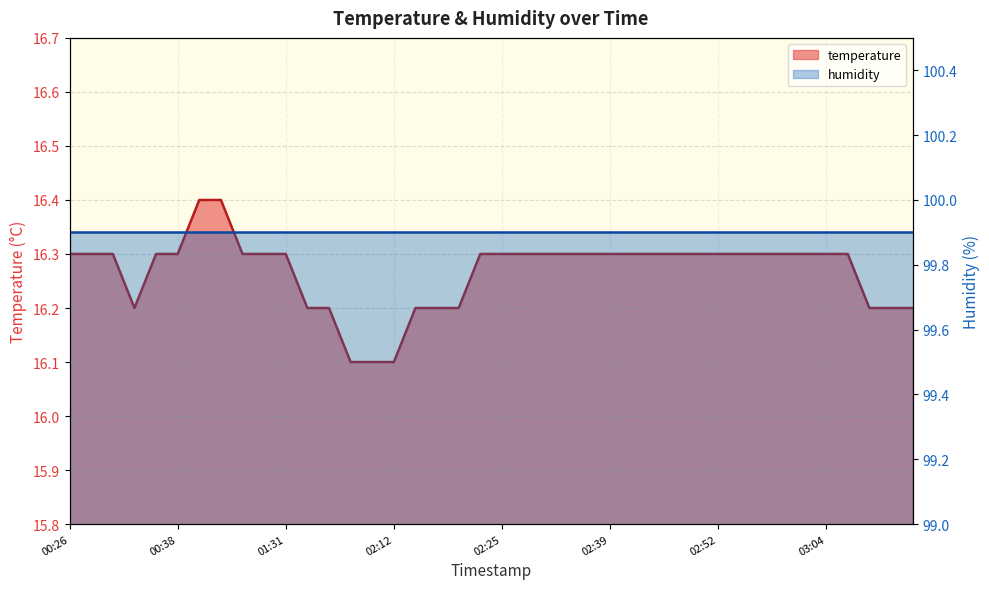

How many interior local valleys (lower than both neighbors) does the data have?

1